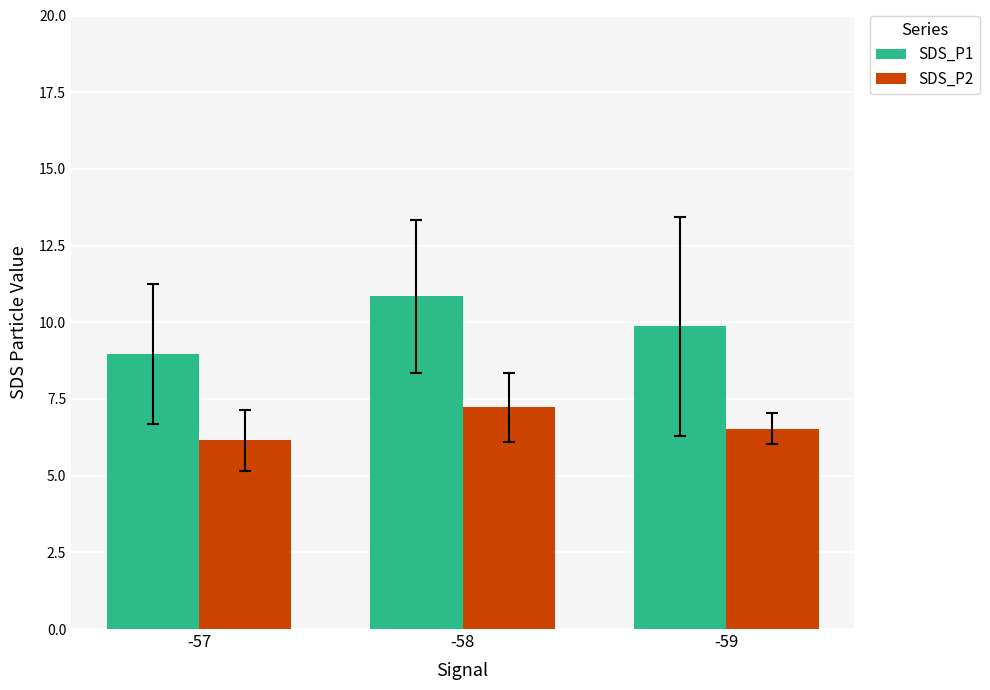

What value does the SDS_P2 series have at -58?

7.2